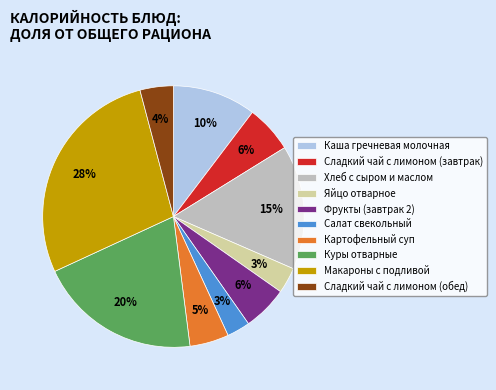

How many segments does this pie chart have?

10